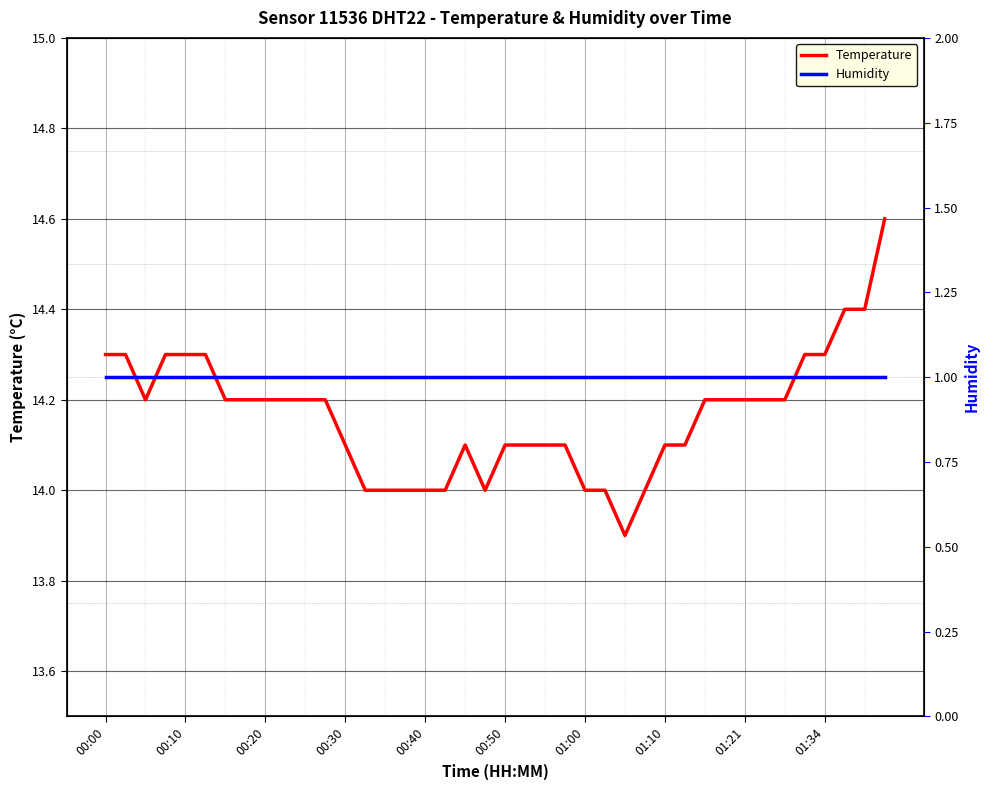

True or false: Temperature has a value of 22.2 at 00:30.

False